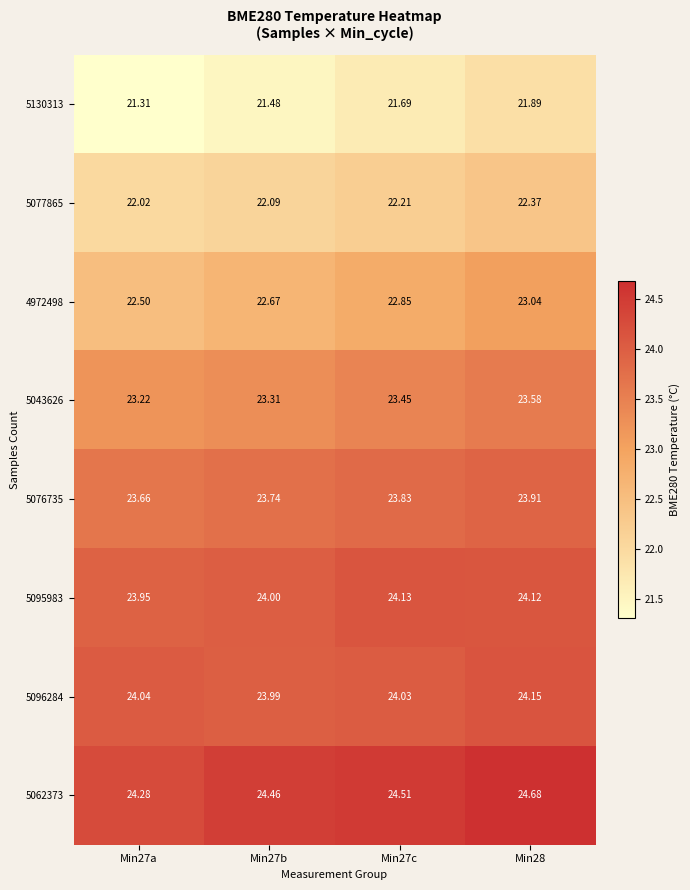

Is the value of 5043626 at Min27c greater than the value of 5062373 at Min27a?

No